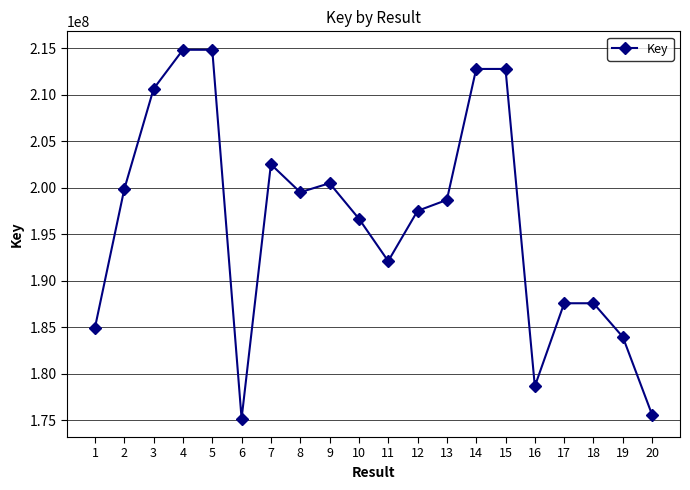

What is the value of the 9th point from the left?

200498247